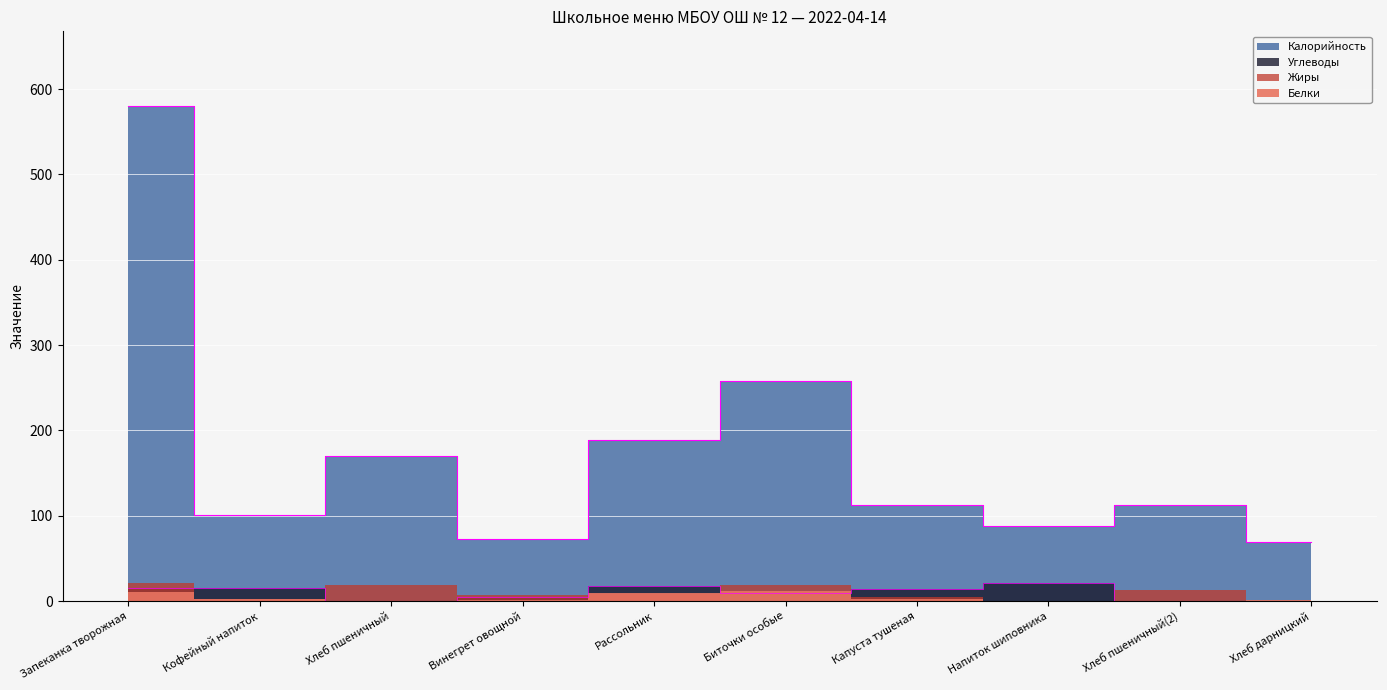

What is the greatest value displayed?

580.5